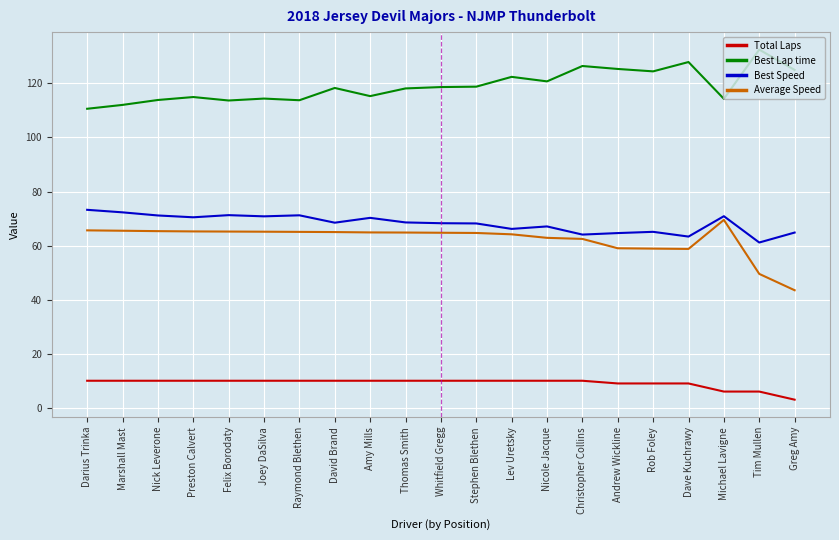

What position from the left is Andrew Wickline?

16